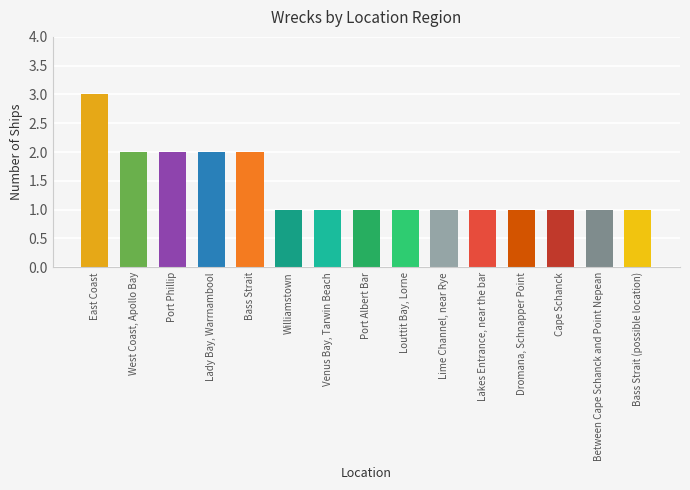

Reading left to right, list all the values displayed in this chart.

3	2	2	2	2	1	1	1	1	1	1	1	1	1	1